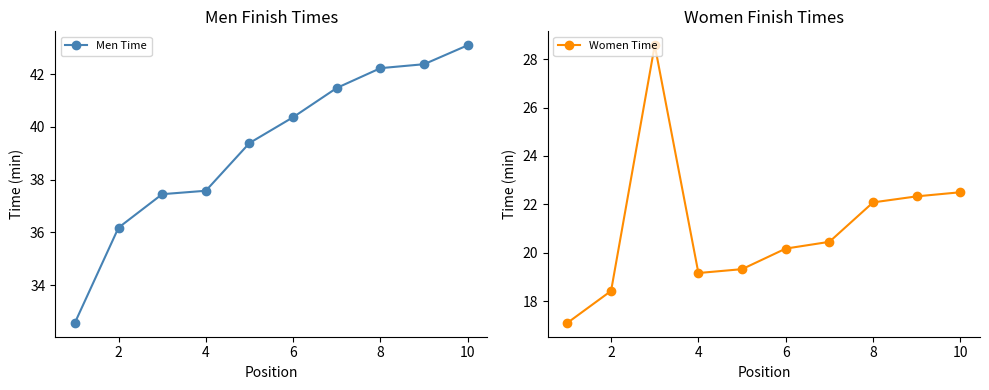

What is the maximum value for Men Time?

43.1